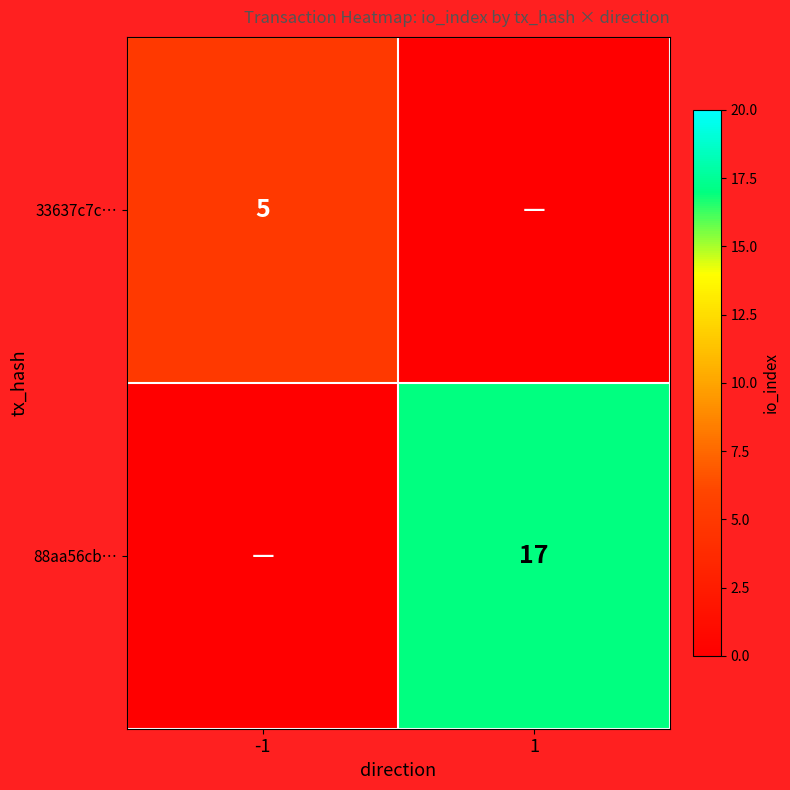

Is it true that 88aa56cb… equals 10 at 1?

False